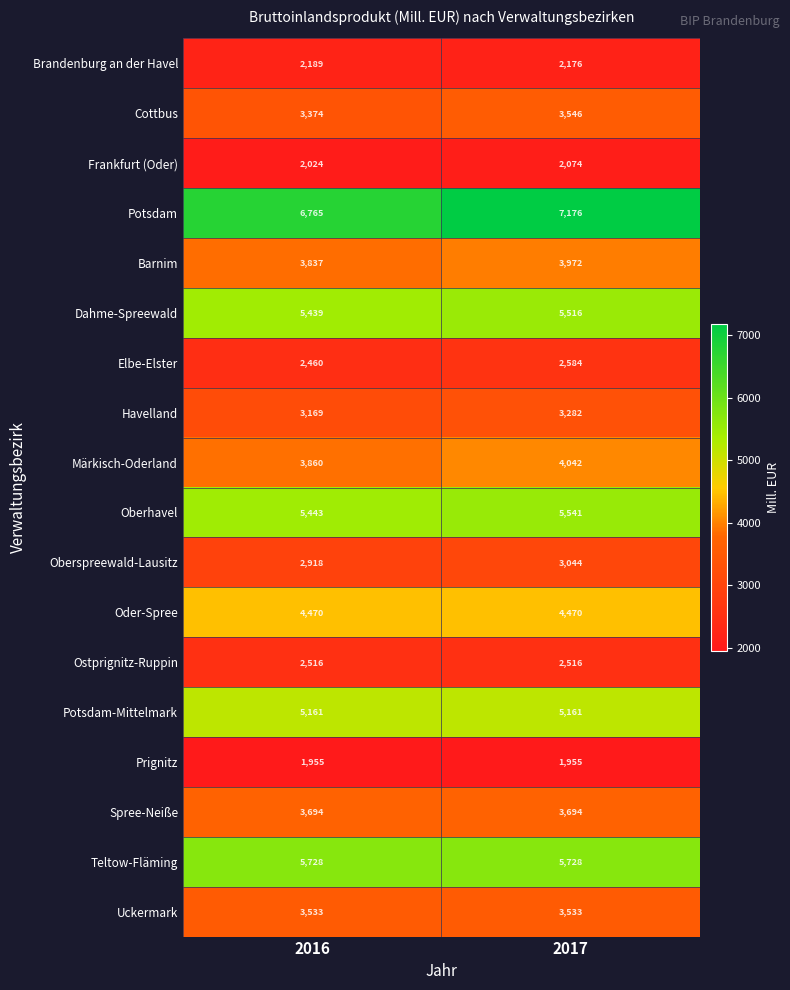

Read the Oberhavel value at 2017, to the nearest 10.

5540